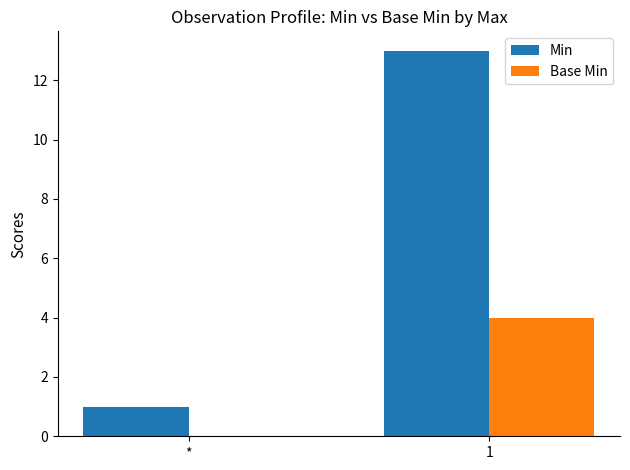

Which series has the largest total across all categories?

Min